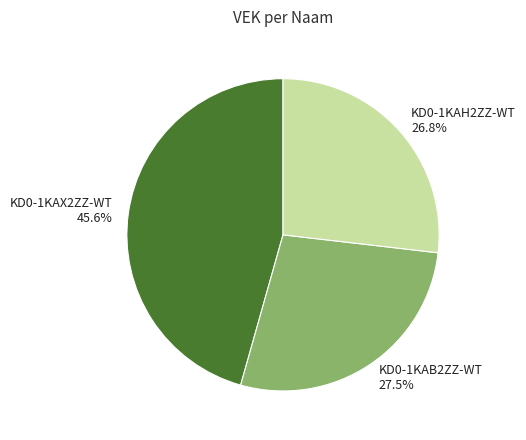

Is KD0-1KAH2ZZ-WT the majority of the pie?

No